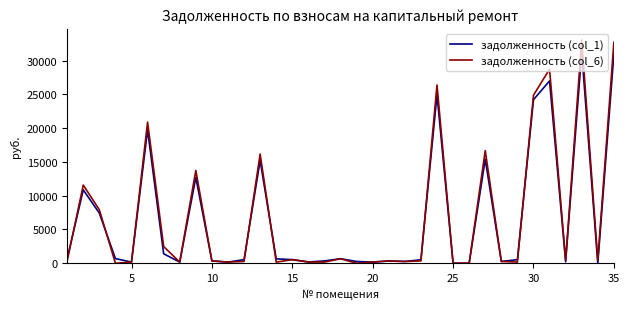

What is the greatest value displayed?

33047.6